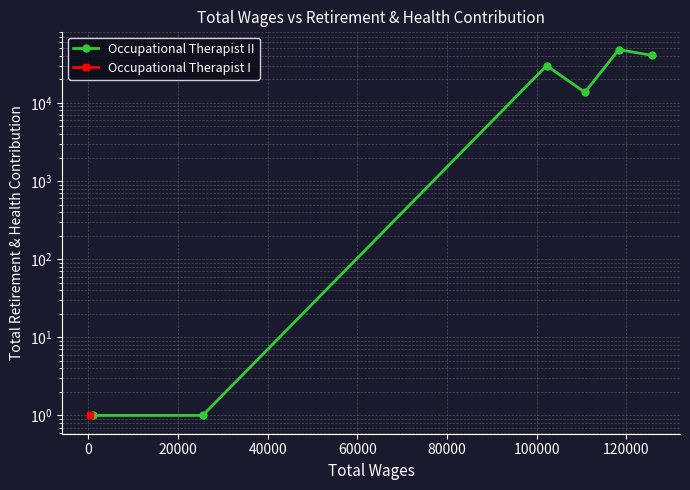

What is the value of the 3rd point from the left?

30022